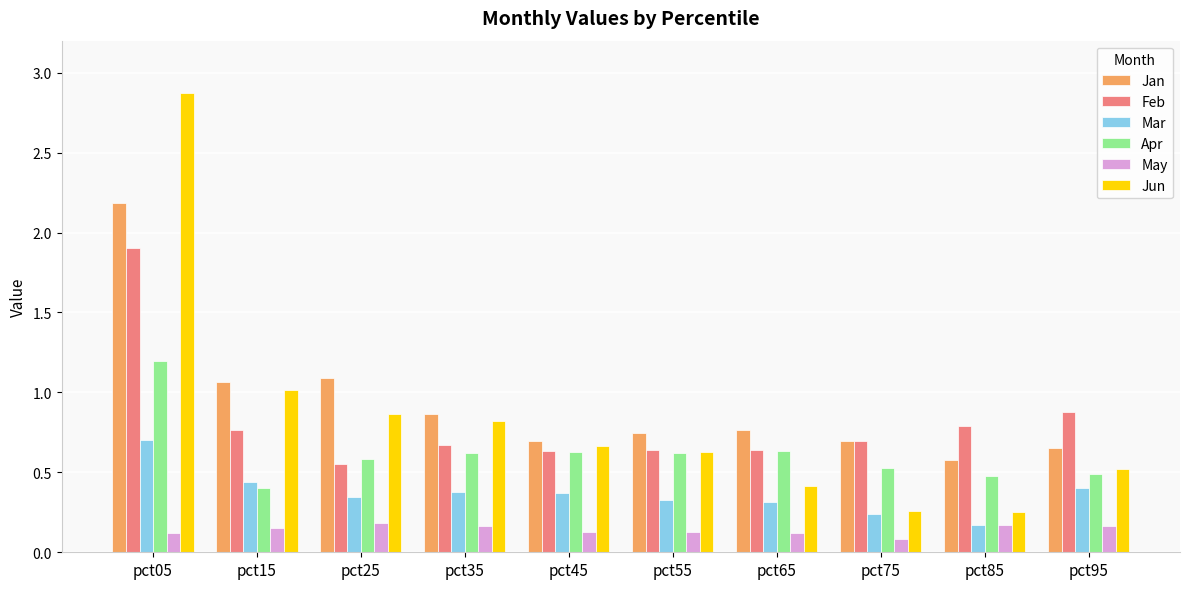

What is the maximum value shown in the chart?

2.9